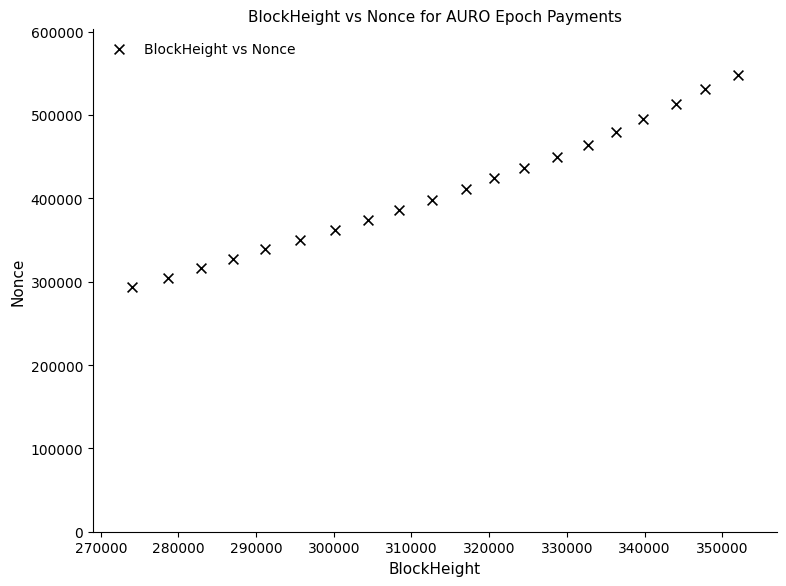

What is the range of Y values (max minus min)?

254899